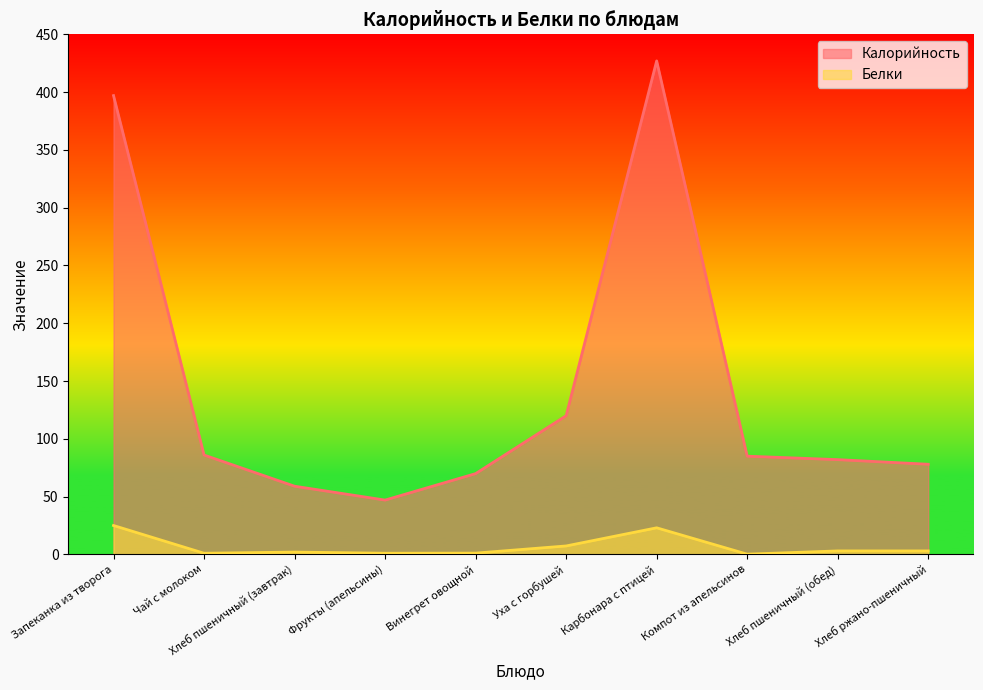

What position from the left is Винегрет овощной?

5